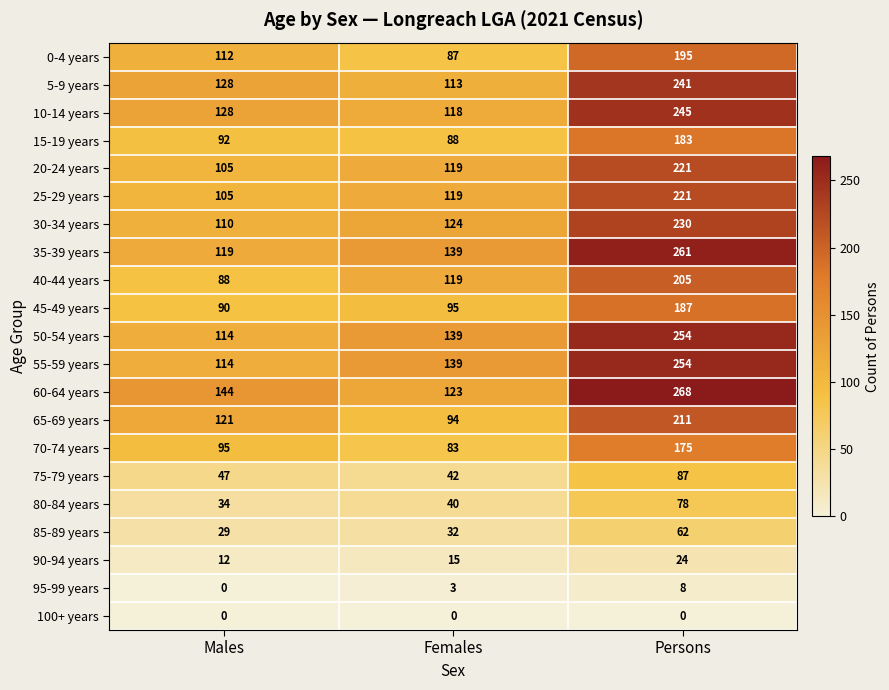

What is the minimum value for 55-59 years?

114